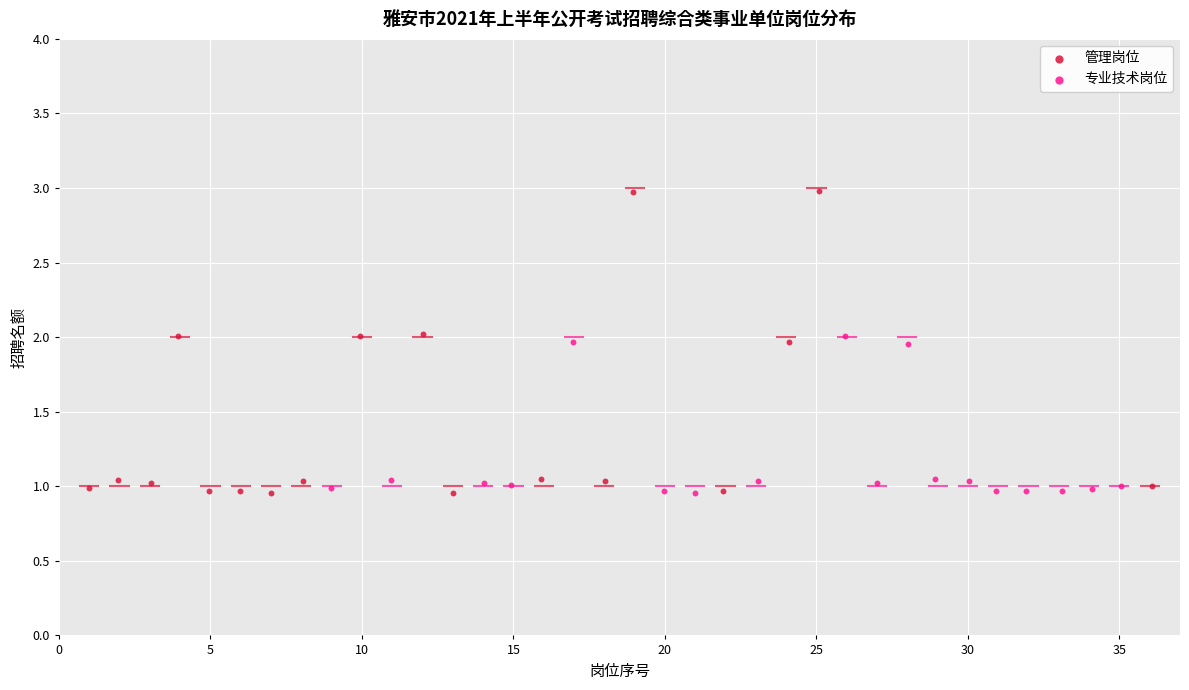

Which series has the largest Y range (max minus min)?

管理岗位